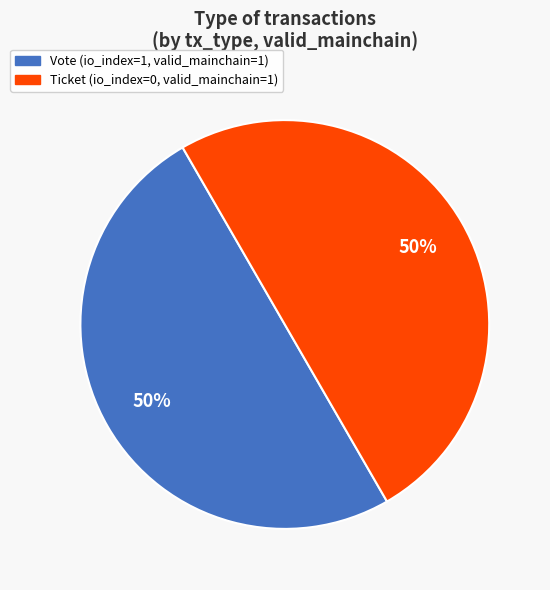

Is the sum of Ticket and Vote greater than half?

Yes